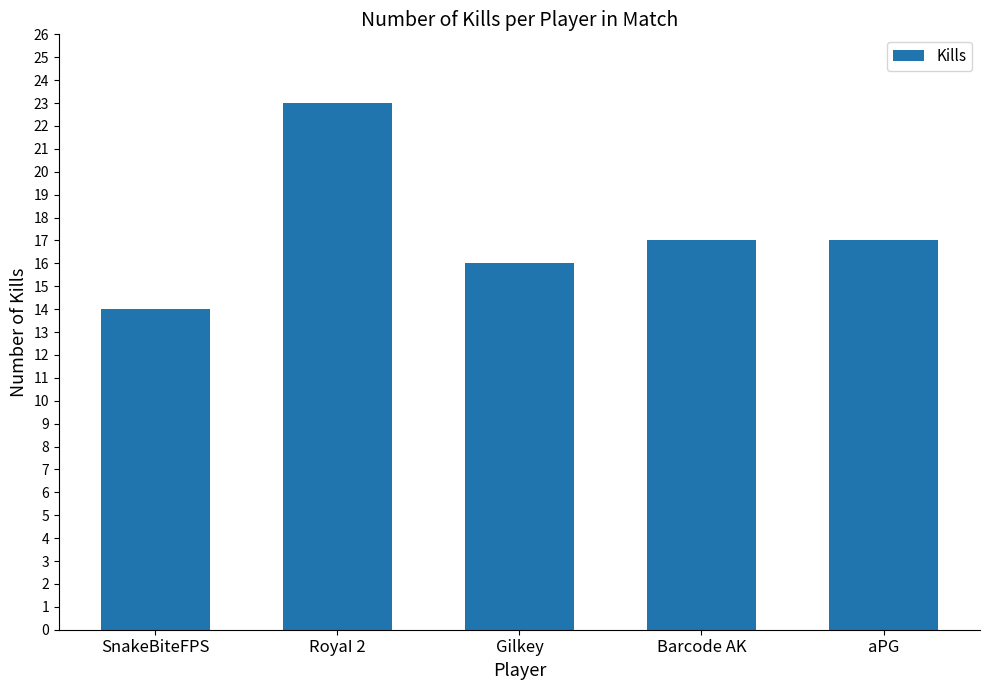

What is the sum of the values at aPG and Barcode AK?

34